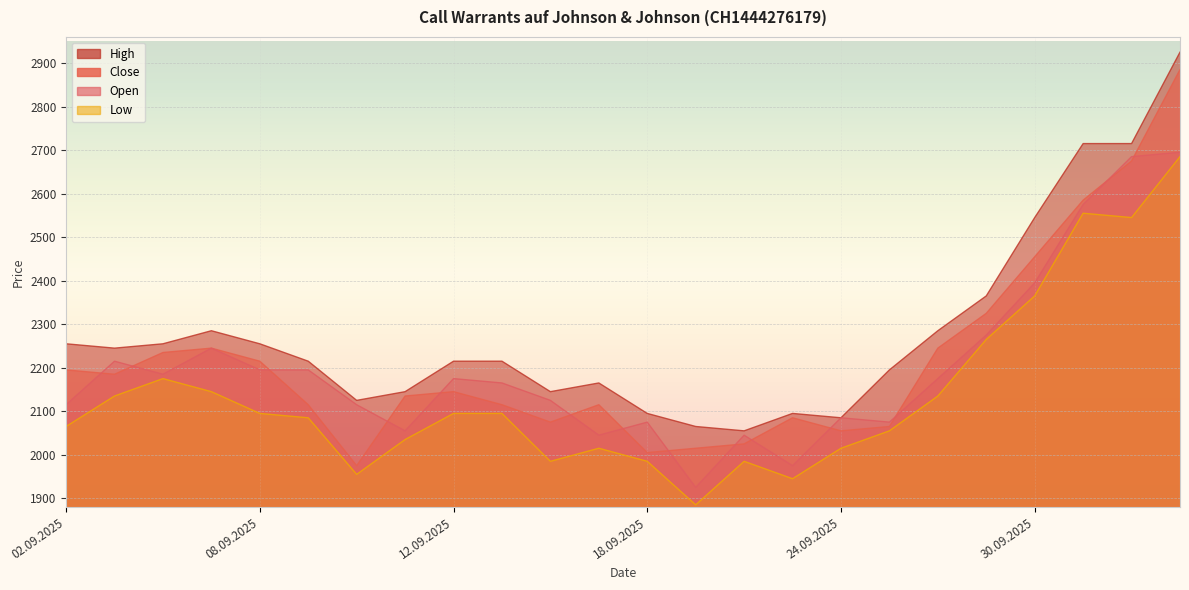

How many lines are shown in the chart?

4